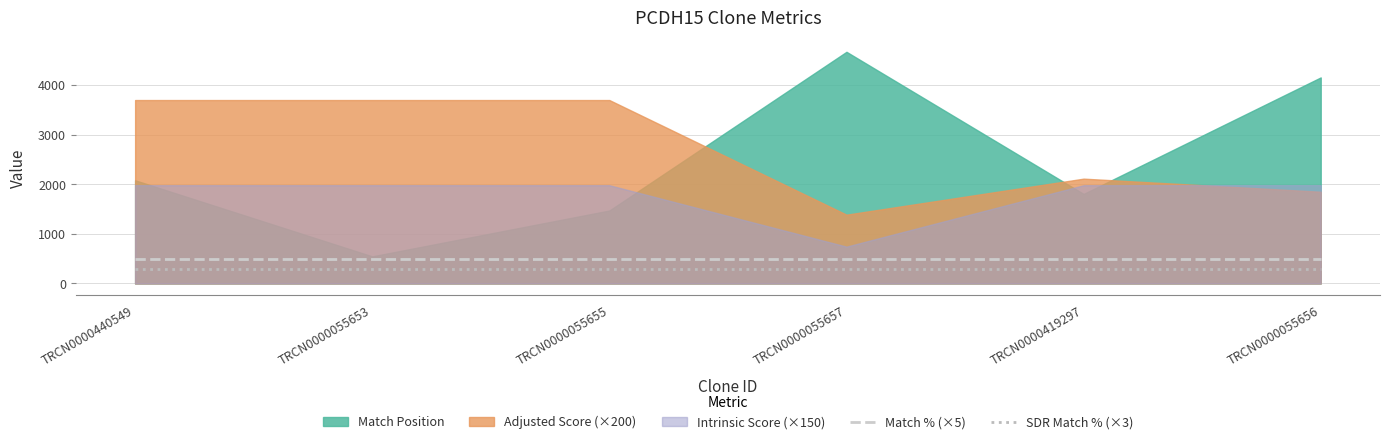

What is the minimum value for SDR Match % (×3)?

300